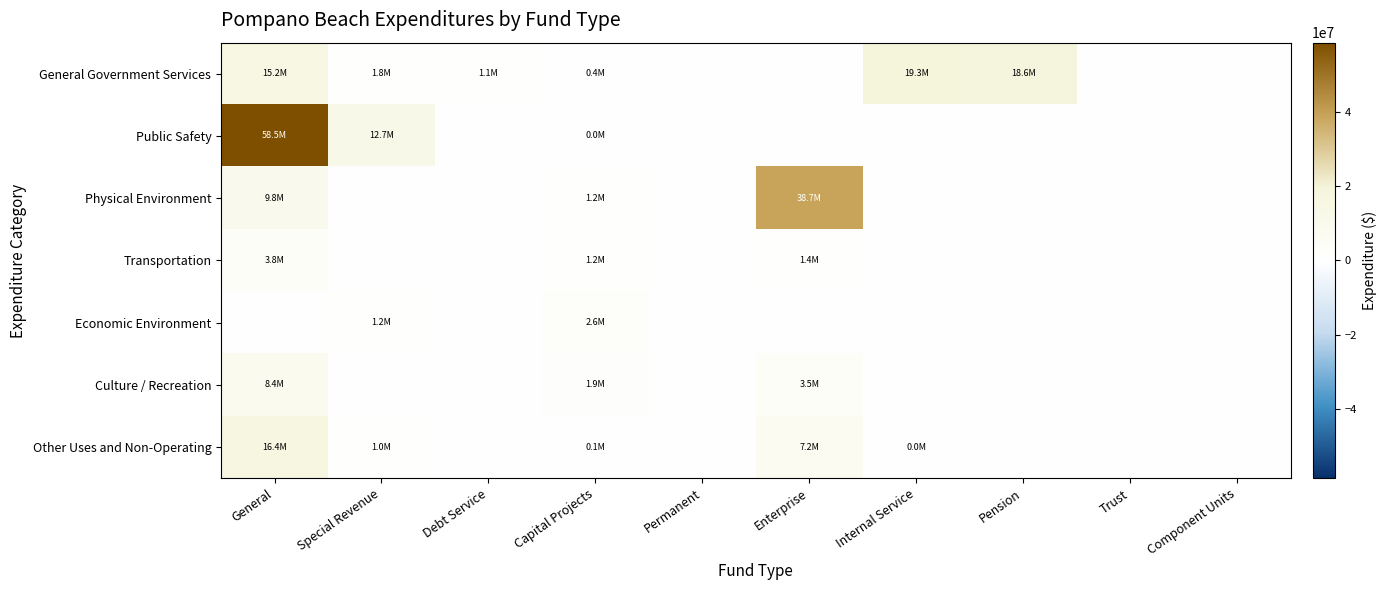

Reading left to right, what are all the values shown in this chart?

General Government Services: General=15244920	Special Revenue=1810544	Debt Service=1075250	Capital Projects=384691	Permanent=0	Enterprise=0	Internal Service=19287900	Pension=18614534	Trust=0	Component Units=0
Public Safety: General=58534687	Special Revenue=12680373	Debt Service=0	Capital Projects=38984	Permanent=0	Enterprise=0	Internal Service=0	Pension=0	Trust=0	Component Units=0
Physical Environment: General=9785687	Special Revenue=0	Debt Service=0	Capital Projects=1182564	Permanent=0	Enterprise=38653538	Internal Service=0	Pension=0	Trust=0	Component Units=0
Transportation: General=3828782	Special Revenue=0	Debt Service=0	Capital Projects=1191547	Permanent=0	Enterprise=1421842	Internal Service=0	Pension=0	Trust=0	Component Units=0
Economic Environment: General=0	Special Revenue=1185723	Debt Service=0	Capital Projects=2578214	Permanent=0	Enterprise=0	Internal Service=0	Pension=0	Trust=0	Component Units=0
Culture / Recreation: General=8350432	Special Revenue=0	Debt Service=0	Capital Projects=1889590	Permanent=0	Enterprise=3517815	Internal Service=0	Pension=0	Trust=0	Component Units=0
Other Uses and Non-Operating: General=16406184	Special Revenue=990889	Debt Service=0	Capital Projects=54998	Permanent=0	Enterprise=7212274	Internal Service=40467	Pension=0	Trust=0	Component Units=0